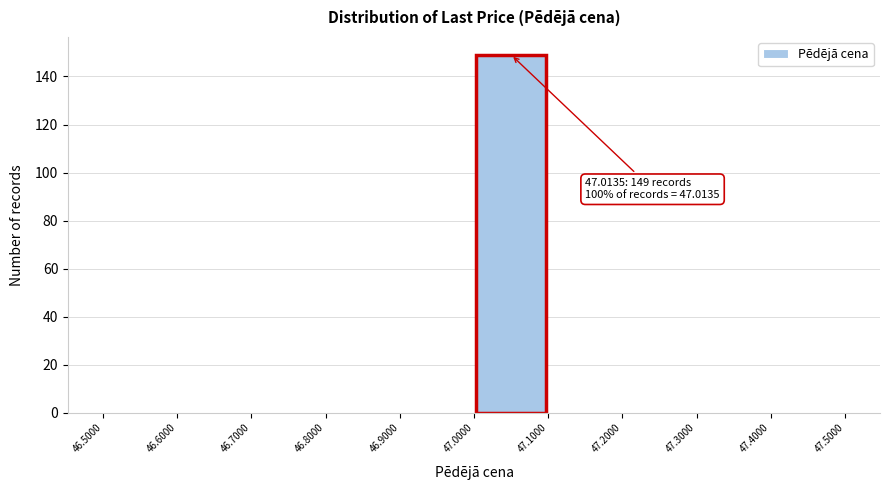

Which range on the x-axis has the tallest bar?

47.0000 to 47.1000